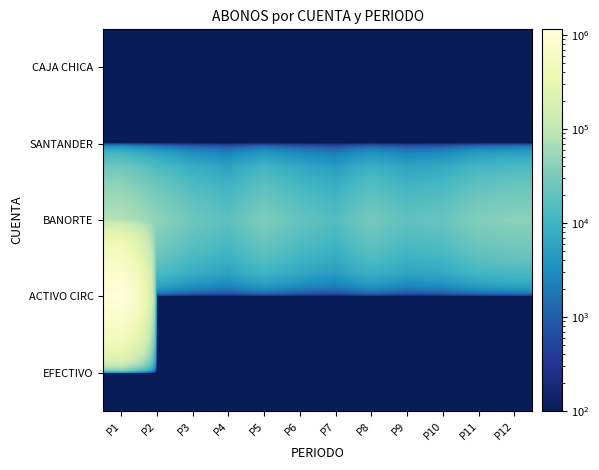

At how many categories does at least one series exceed 489540?

1